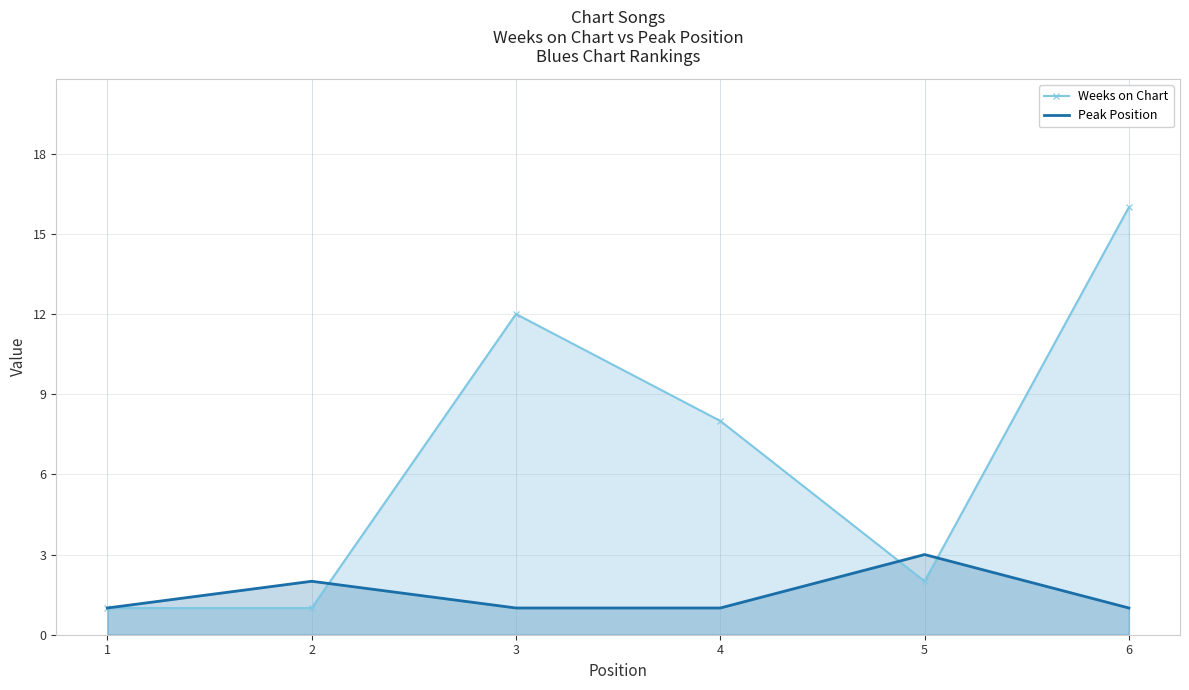

True or false: Peak Position has a value of 1 at 3.

False